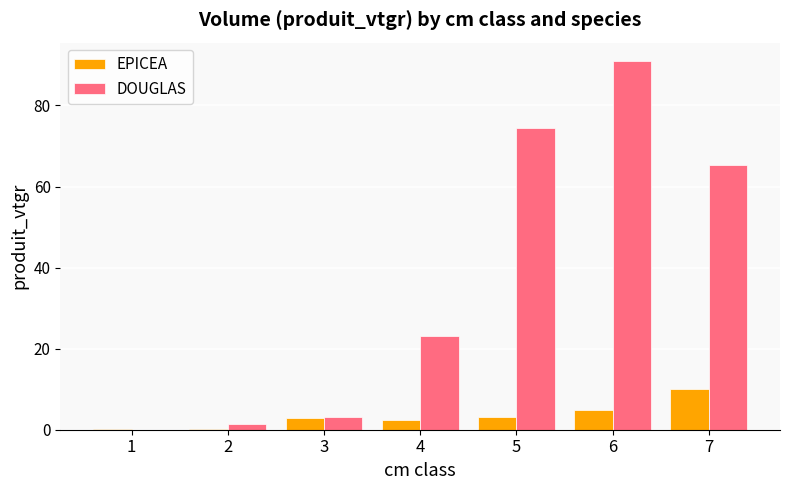

Count the number of data series in this chart.

2